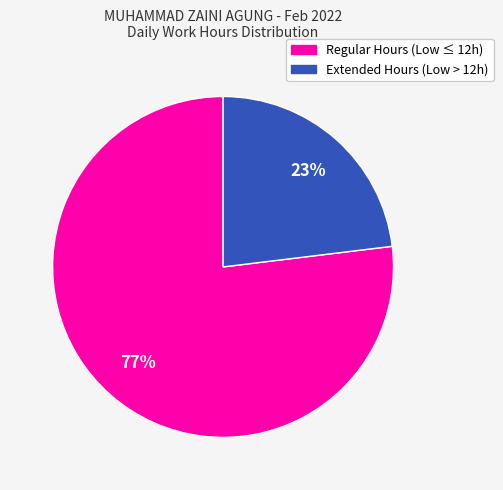

To the nearest percent, what is the average slice percentage?

50%